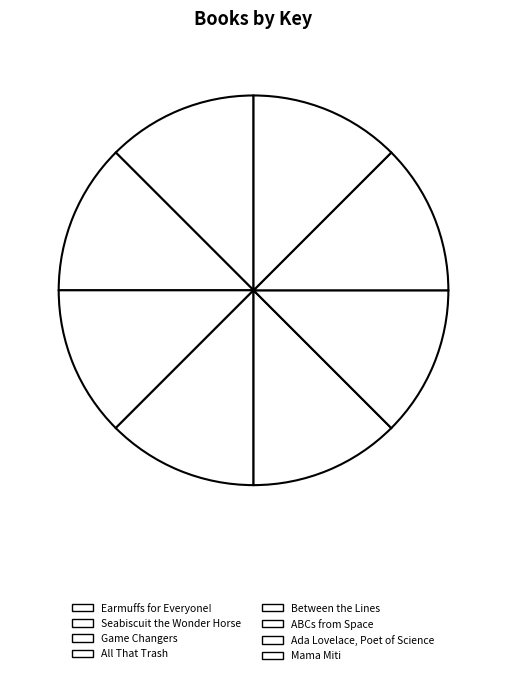

What percentage is NOT represented by ABCs from Space?

70.5%